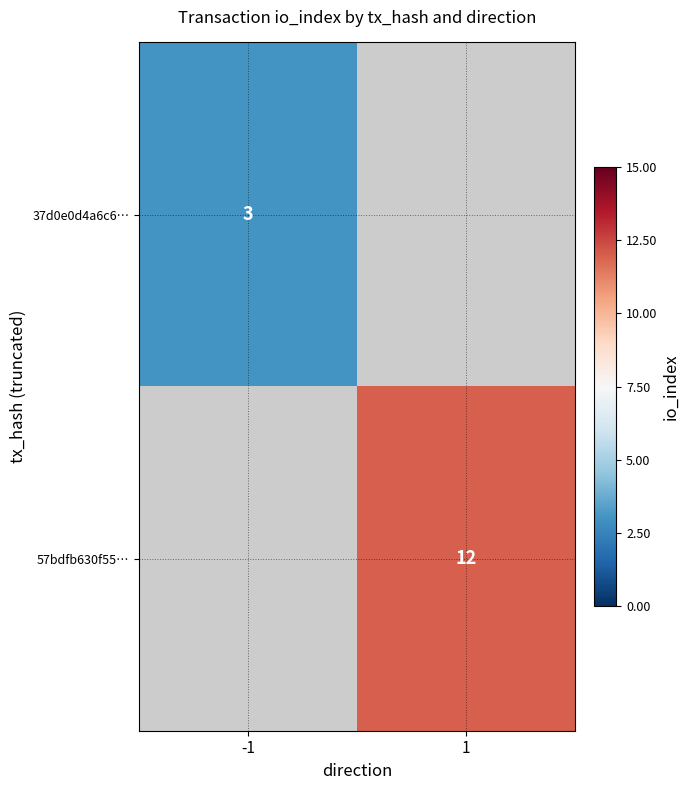

Is it true that 57bdfb630f55… equals 3 at 1?

False